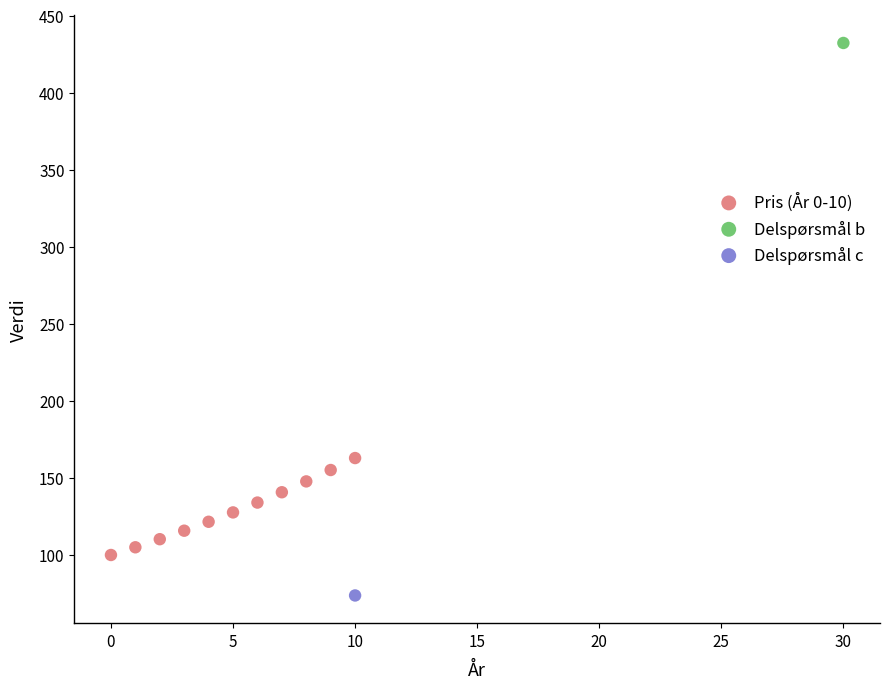

What are all the series names shown in the legend?

Pris (År 0-10), Delspørsmål b, Delspørsmål c